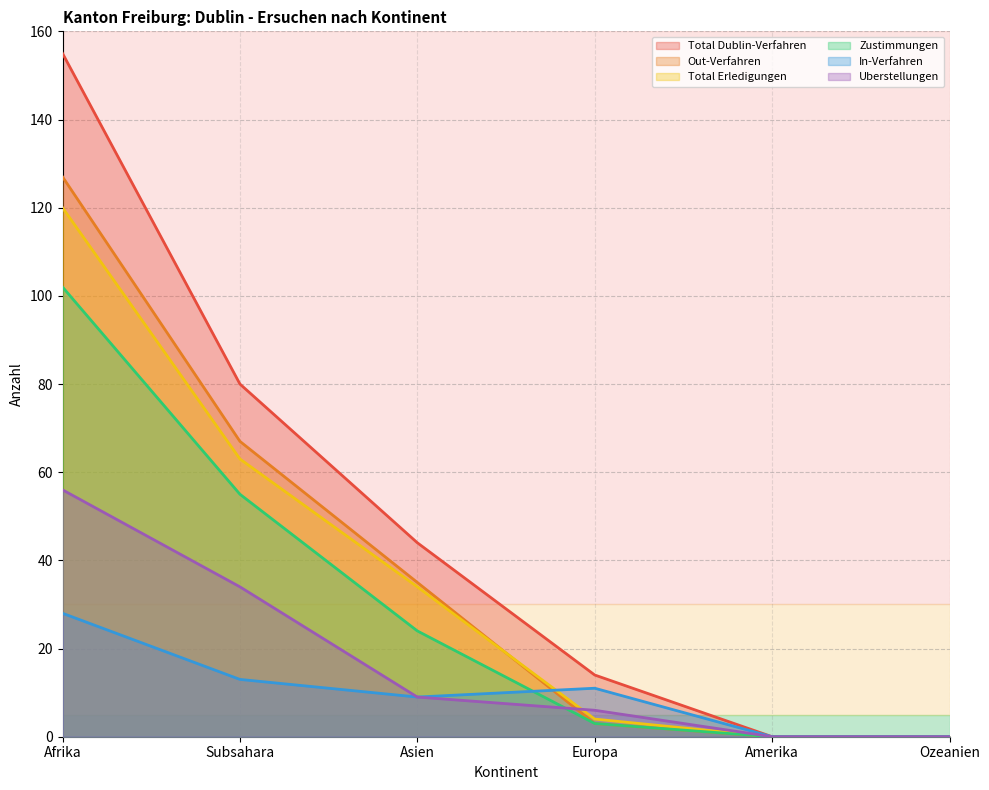

Count the number of data series in this chart.

6